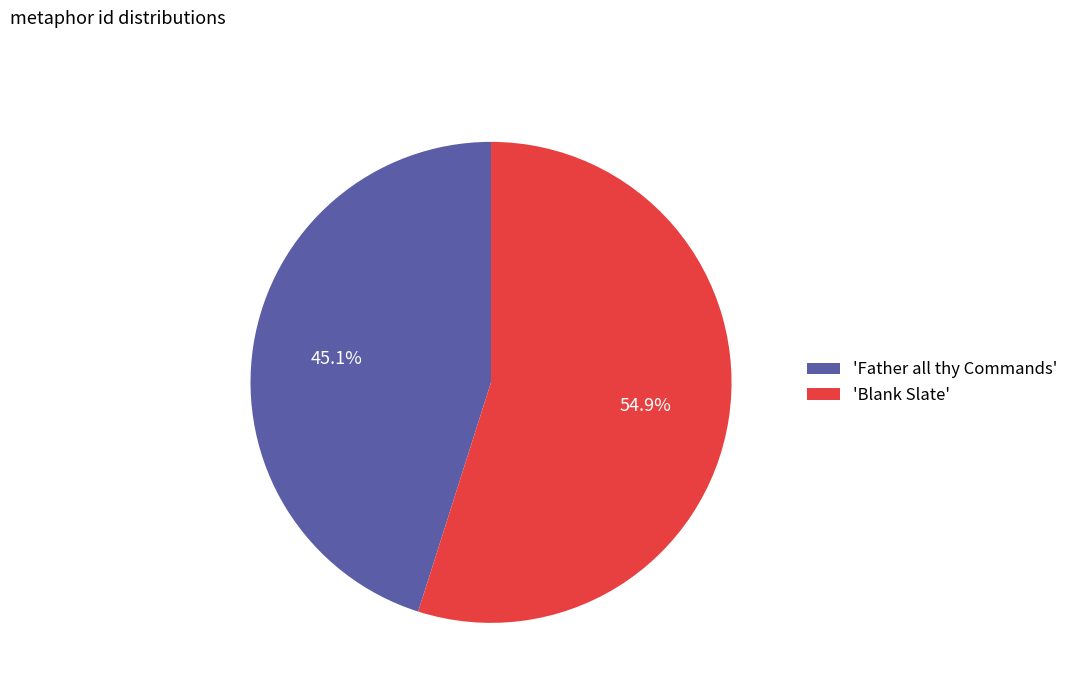

What is the majority slice?

'Blank Slate'